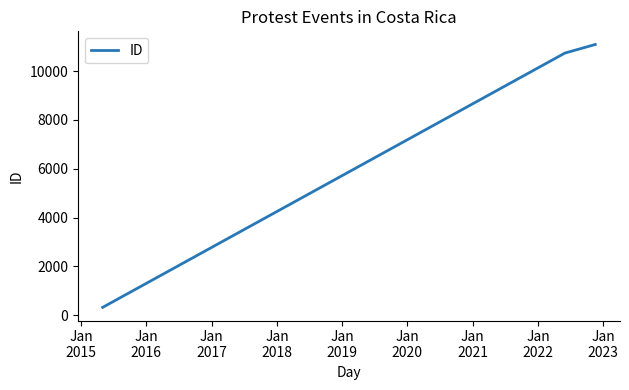

What is the maximum value shown in the chart?

11095